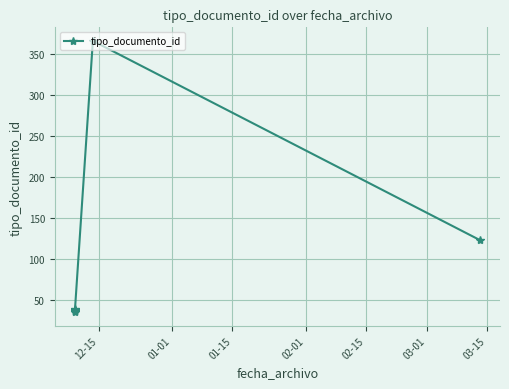

Which label corresponds to the smallest value in the chart?

12-15